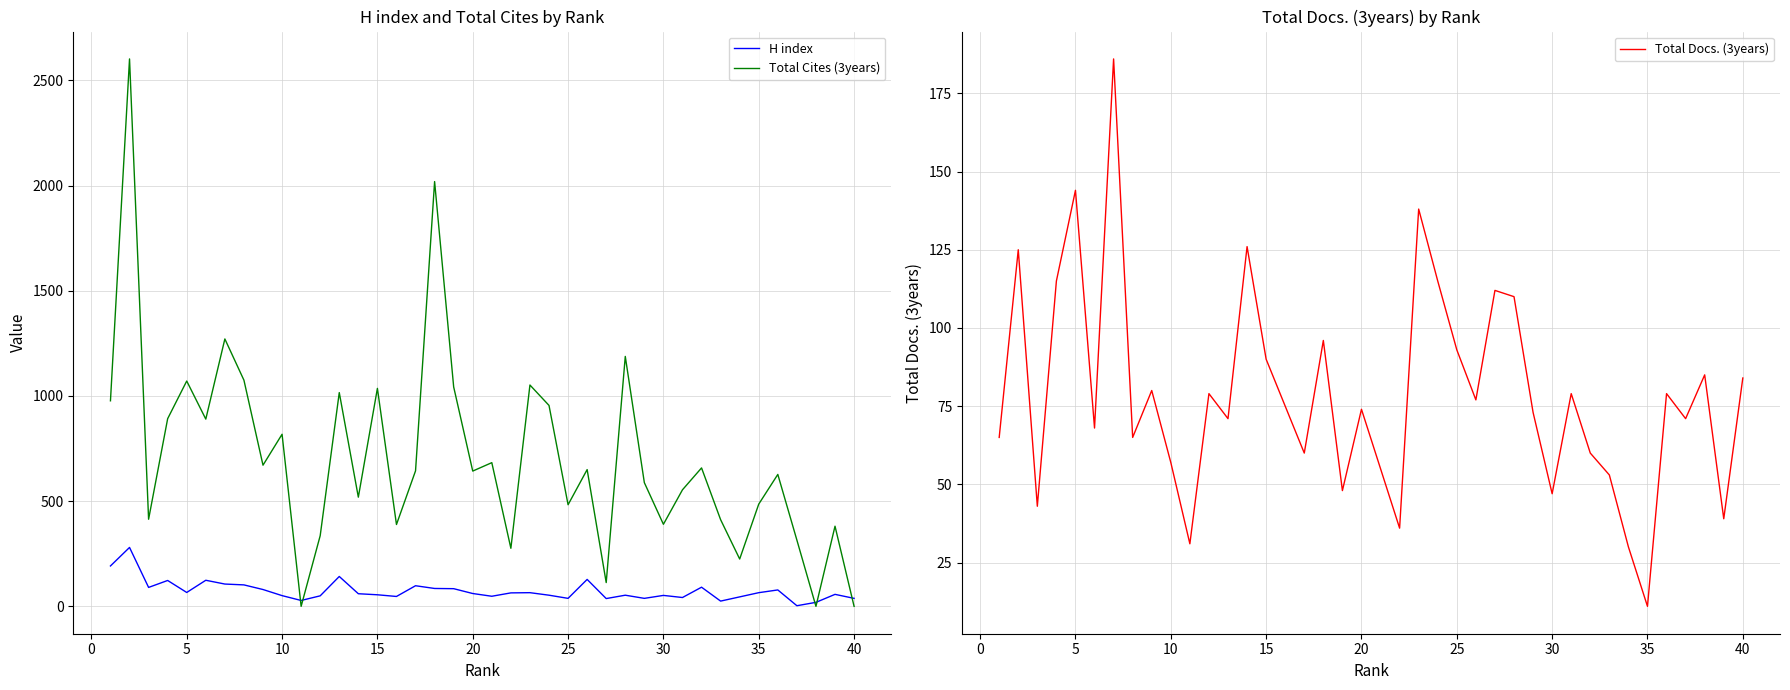

What is the lowest value of the Total Docs. (3years) series?

11